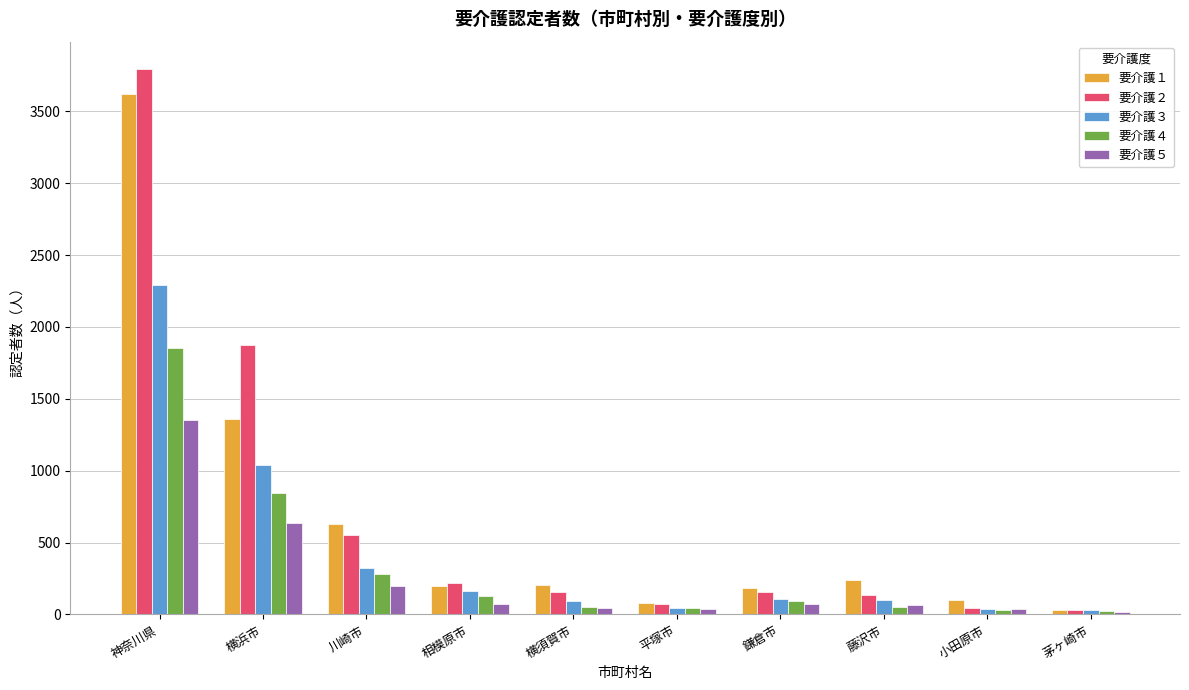

How many distinct data groups are displayed?

5